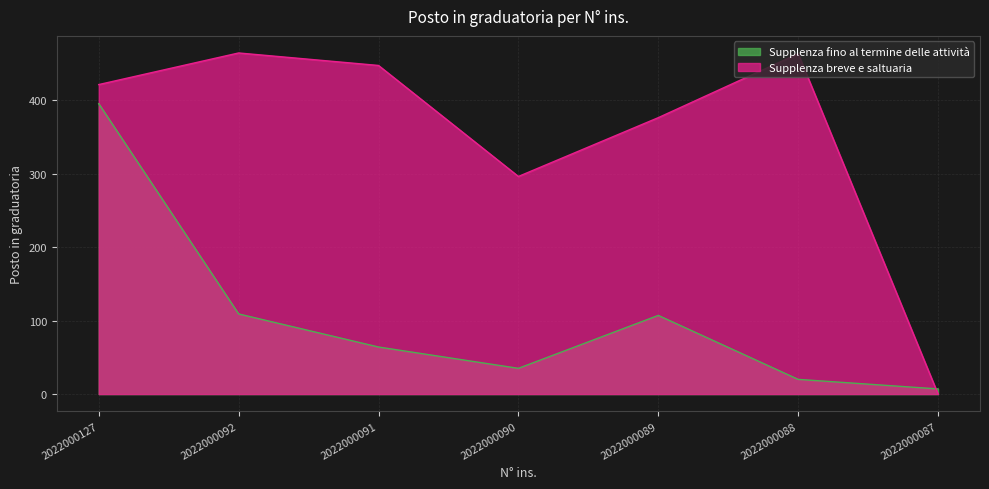

What is the lowest value of the Supplenza fino al termine delle attività series?

7